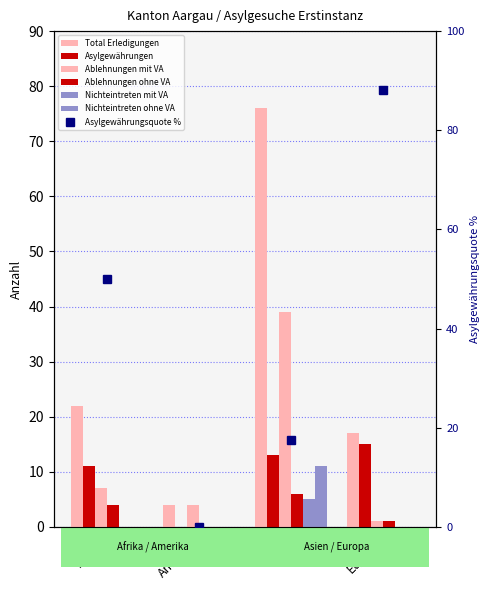

How many values in the Ablehnungen mit VA series are below 7?

2